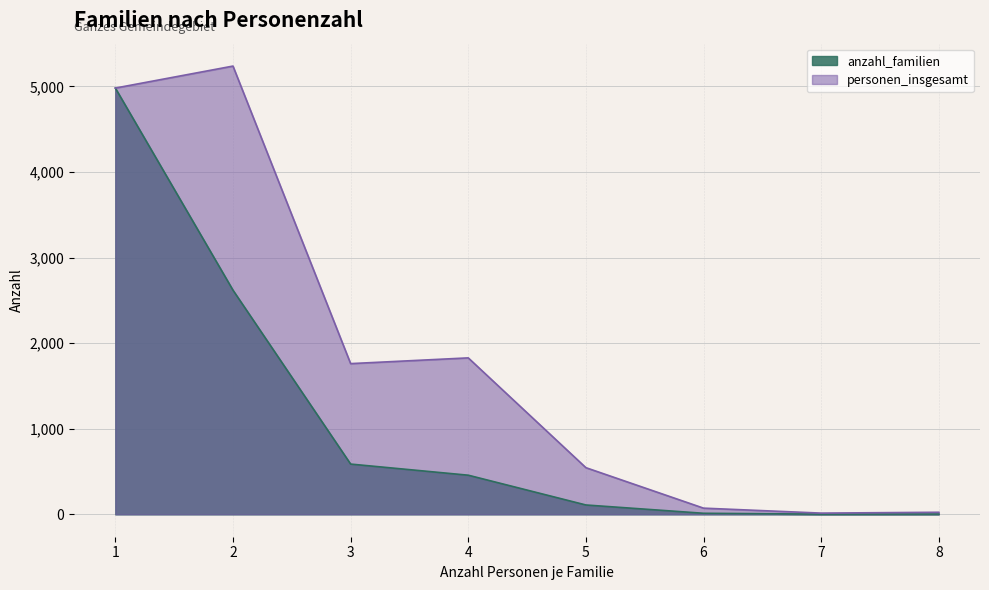

The personen_insgesamt series shows 2576 at 4. True or false?

False